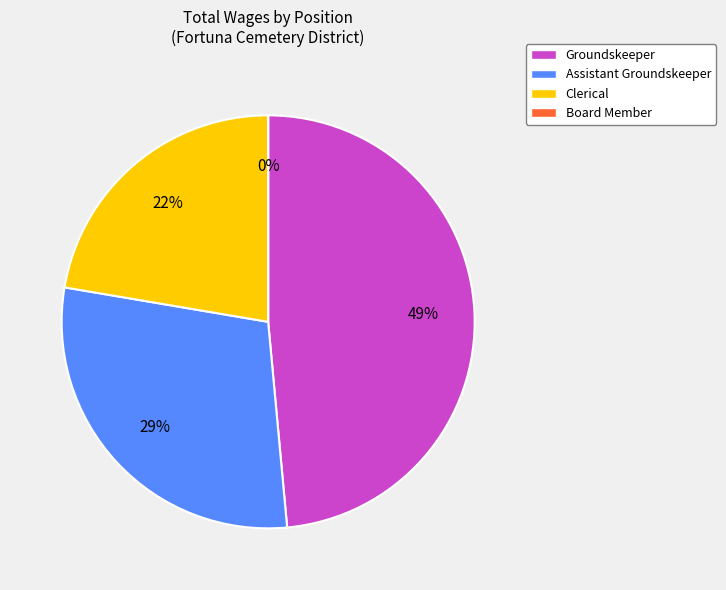

Which category has the biggest portion of the pie?

Groundskeeper